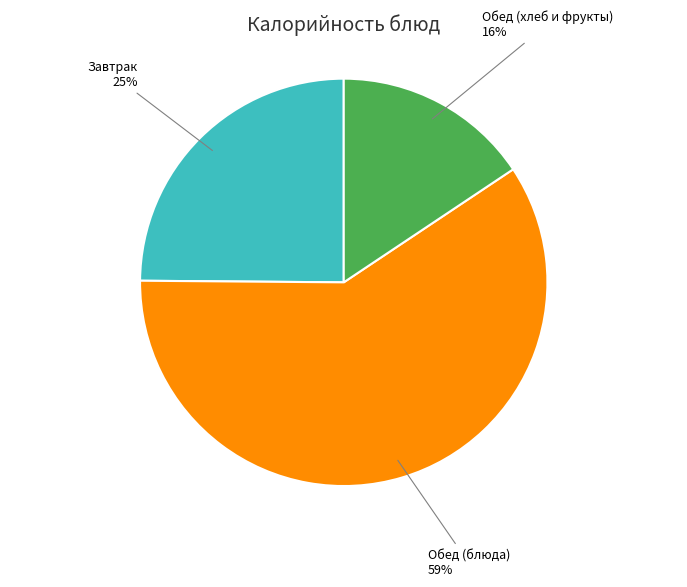

To the nearest percent, what is the average slice percentage?

33%